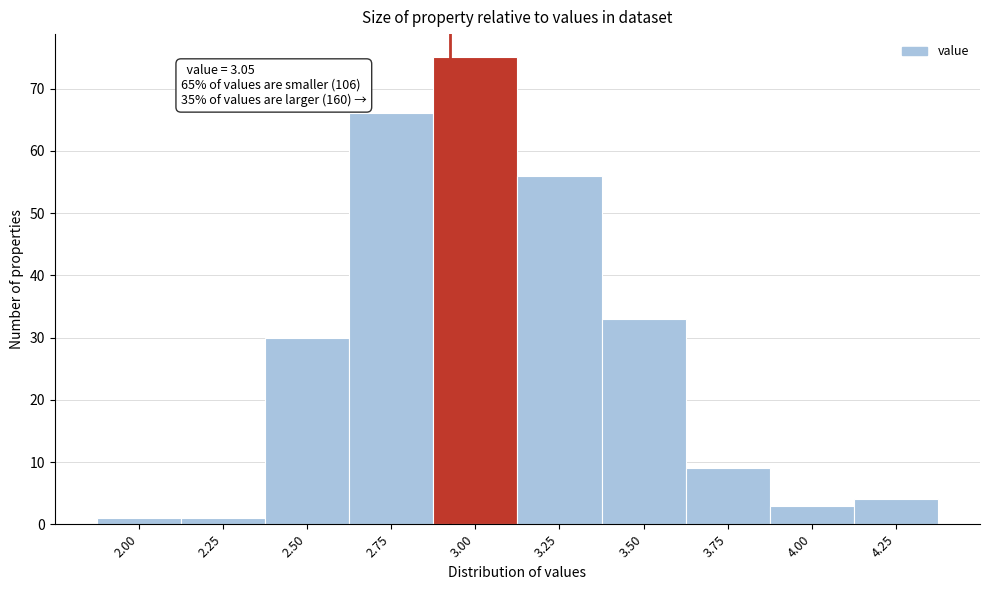

Reading right to left, what are all the values shown in this chart?

4.25=4	4.00=3	3.75=9	3.50=33	3.25=56	3.00=75	2.75=66	2.50=30	2.25=1	2.00=1